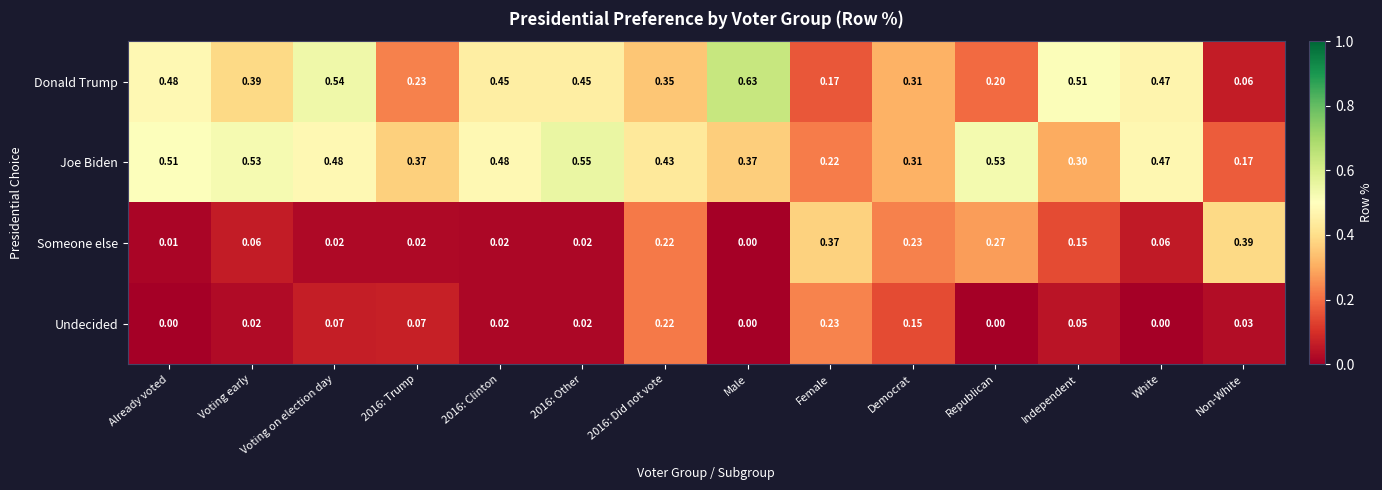

What is the total value across all series at 2016: Other?

1.0